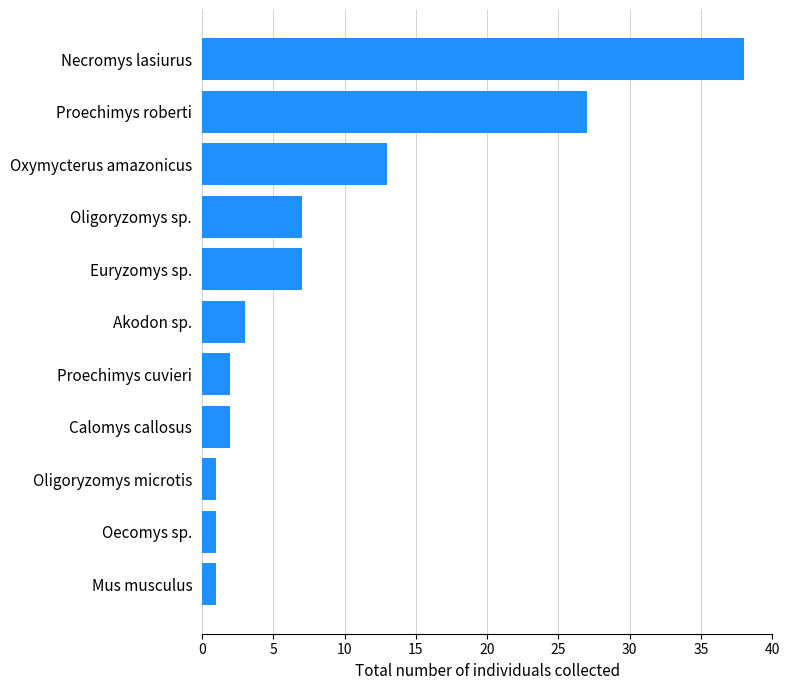

What is the difference between the maximum and minimum values?

37